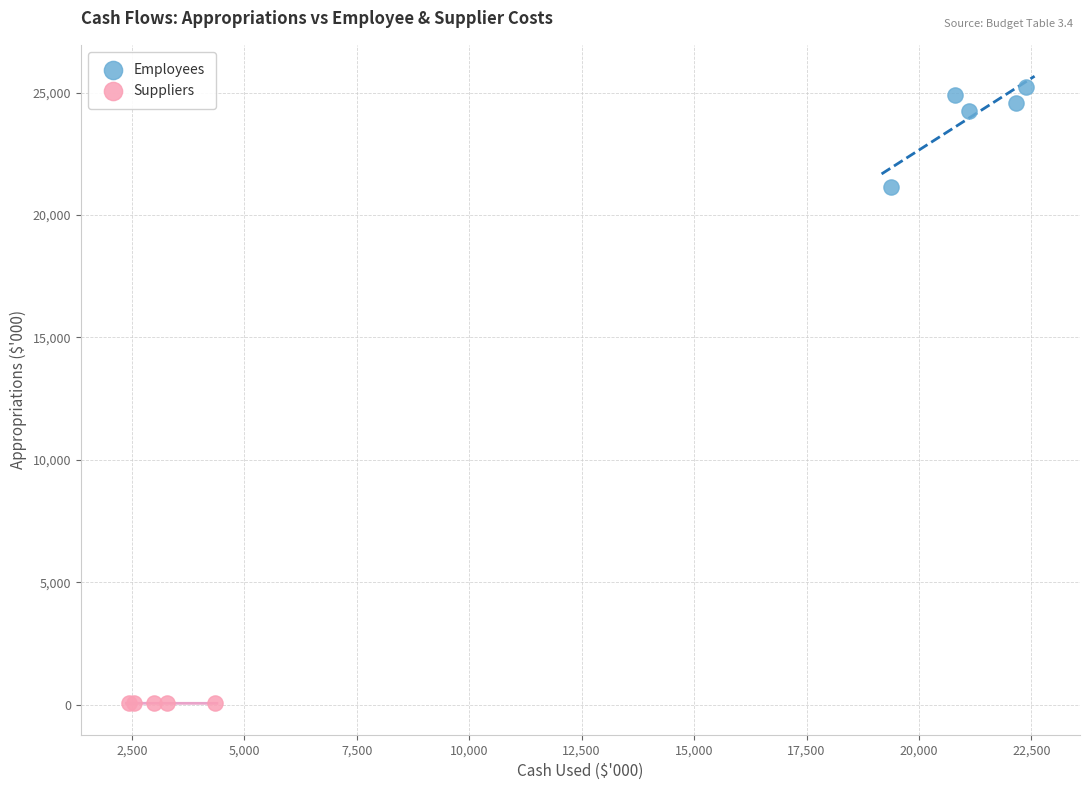

Which series reaches the minimum Y coordinate?

Suppliers